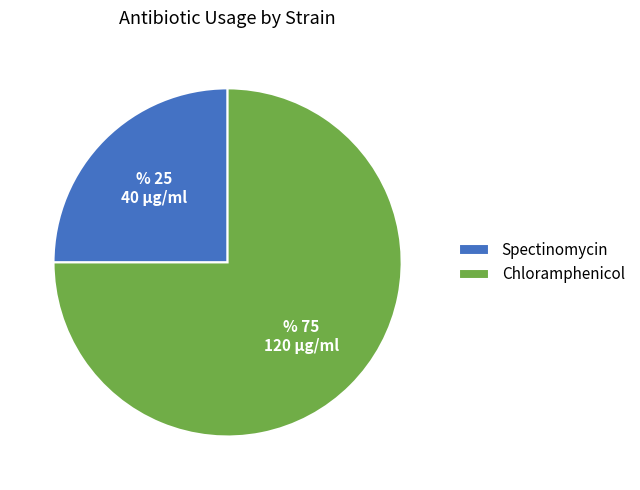

Is the sum of Spectinomycin and Chloramphenicol greater than half?

Yes